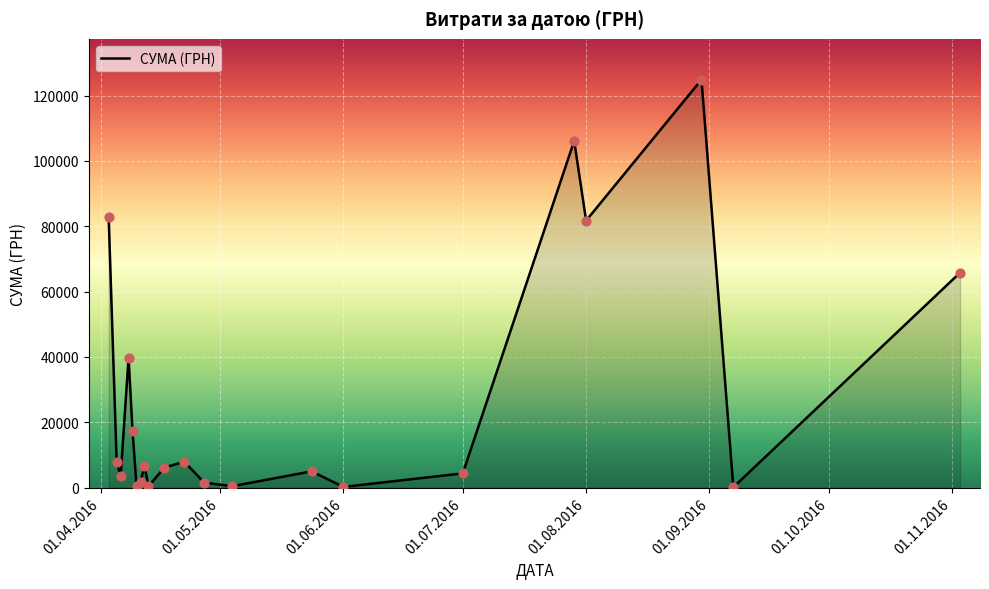

What is the difference between the maximum and minimum values?

124820.3